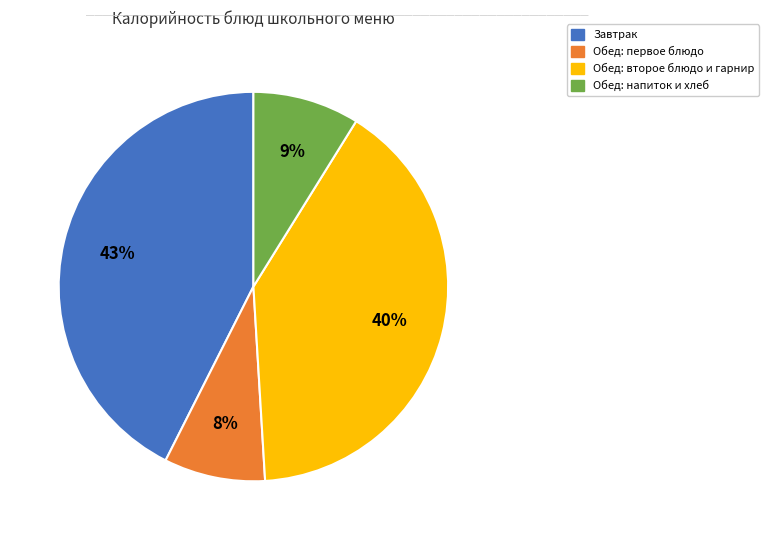

To the nearest percent, what is the average slice percentage?

25%